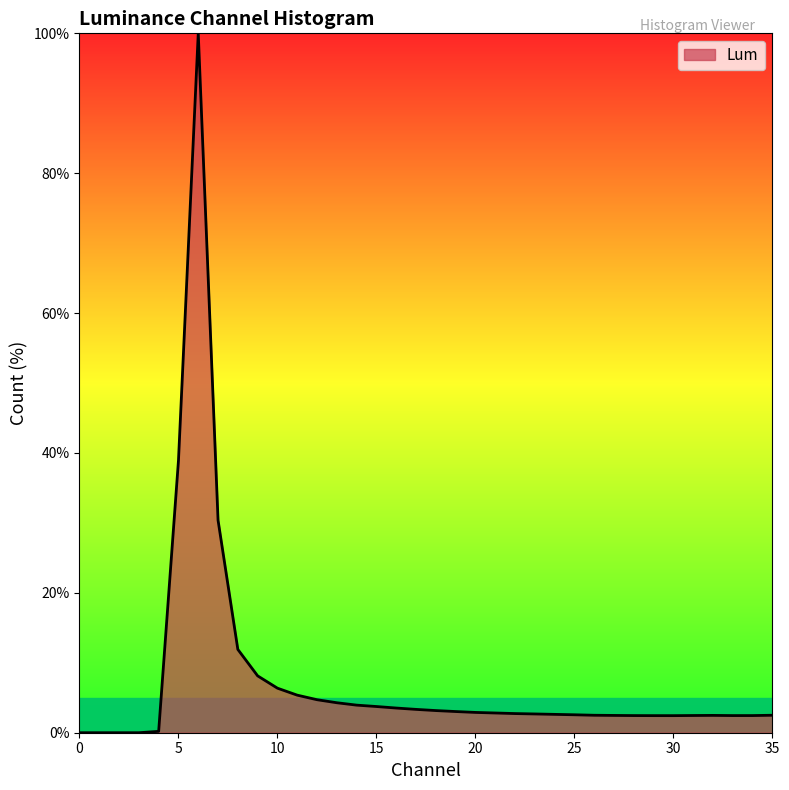

What is the greatest value displayed?

100.0